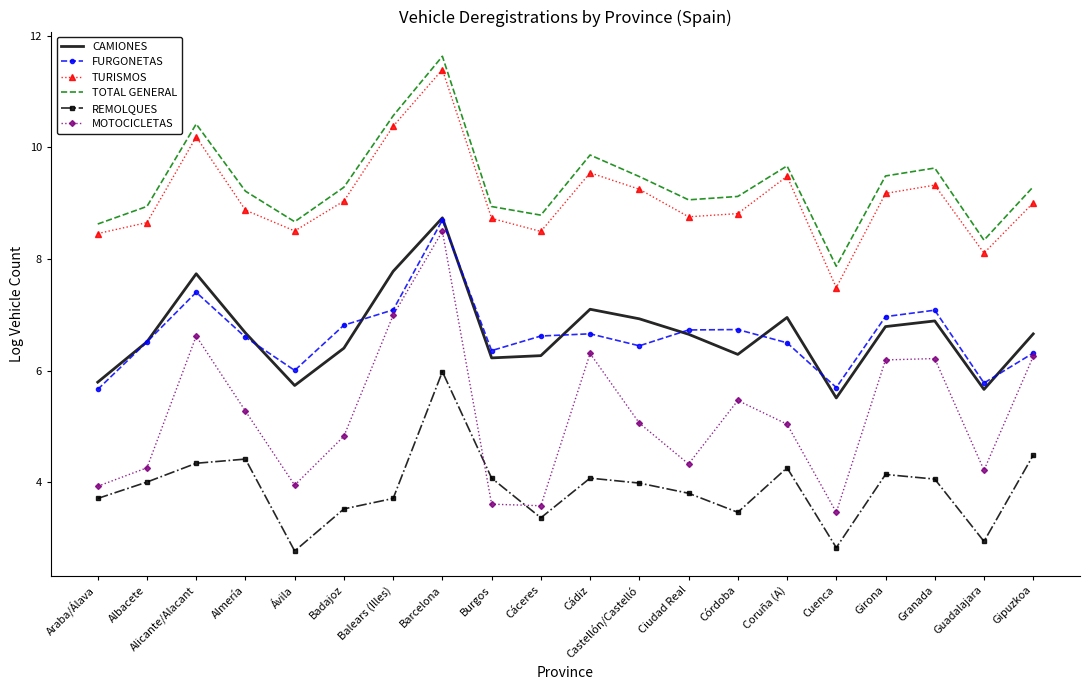

What is the maximum value shown in the chart?

11.6